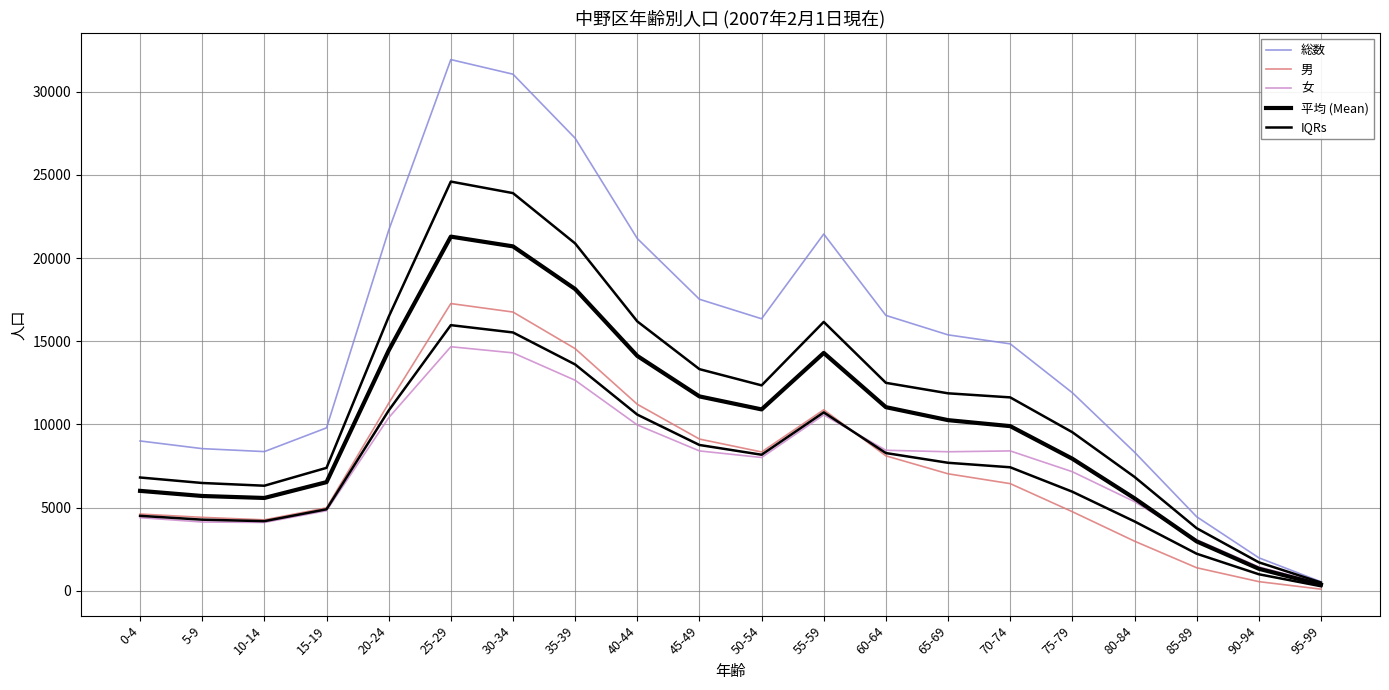

At 85-89, list the series in order from smallest to largest.

男, IQRs, 平均 (Mean), 女, 総数